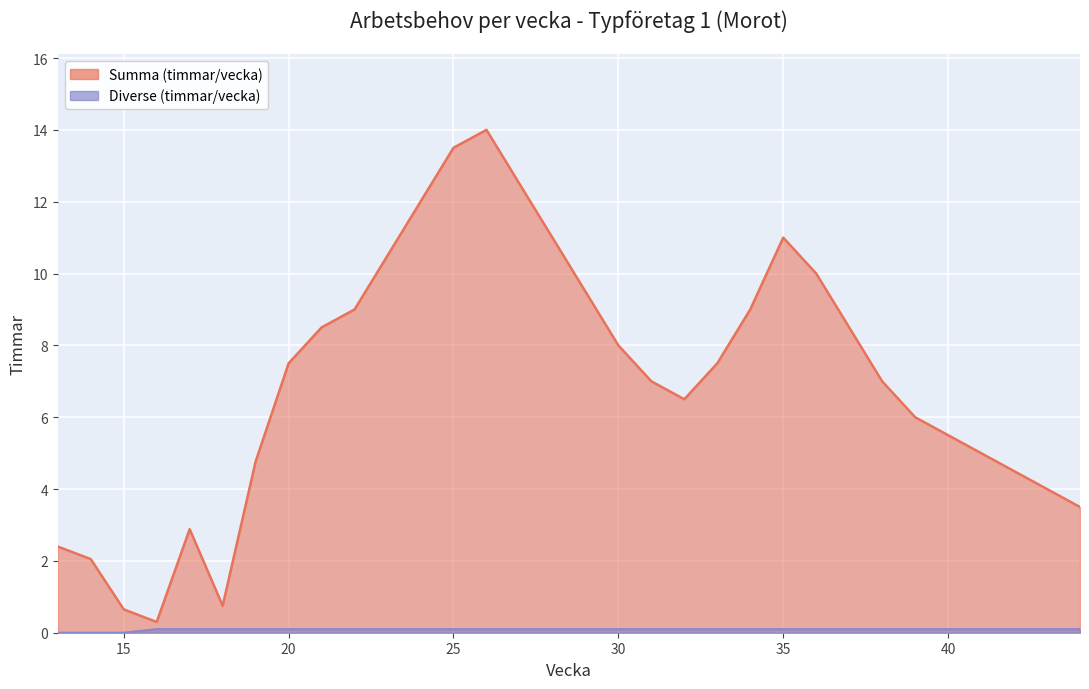

What is the value of the 22nd point from the left?

0.1